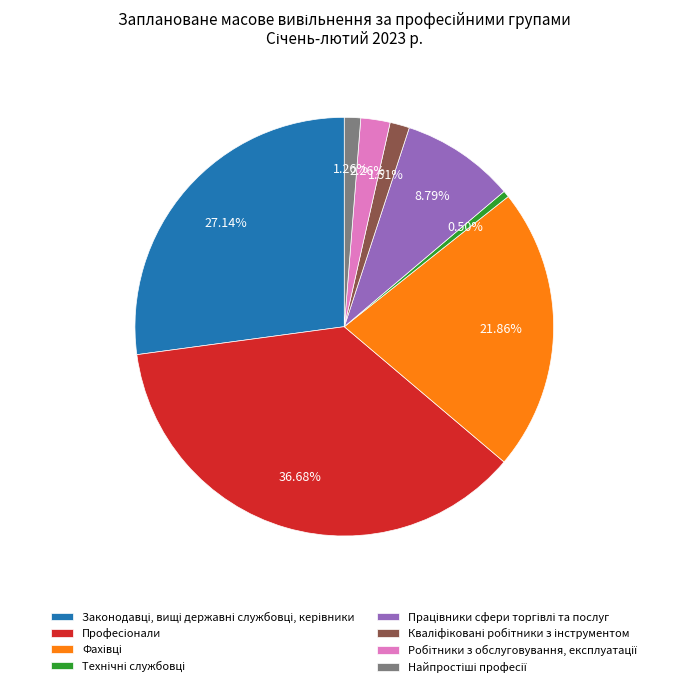

Is there a majority slice in this chart?

No